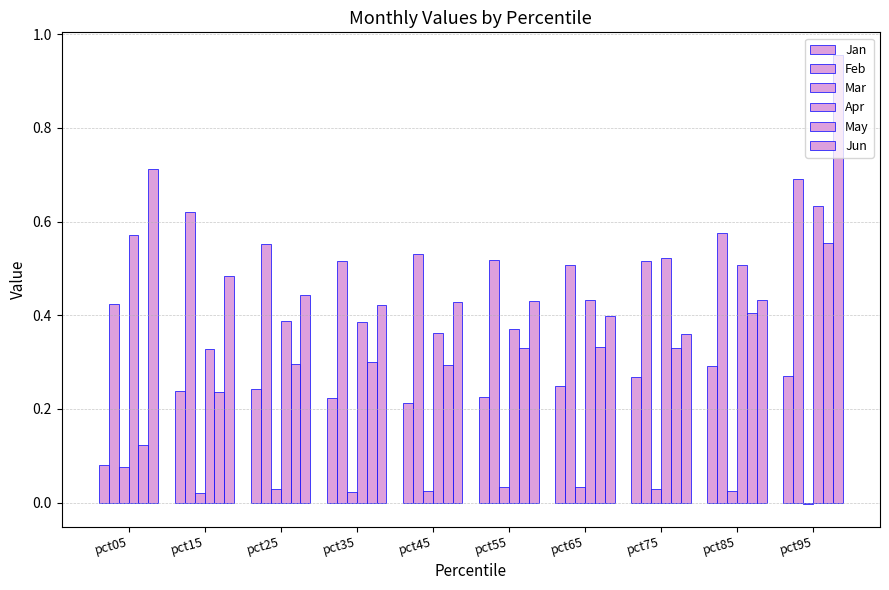

At which label is May closest to 0?

pct05